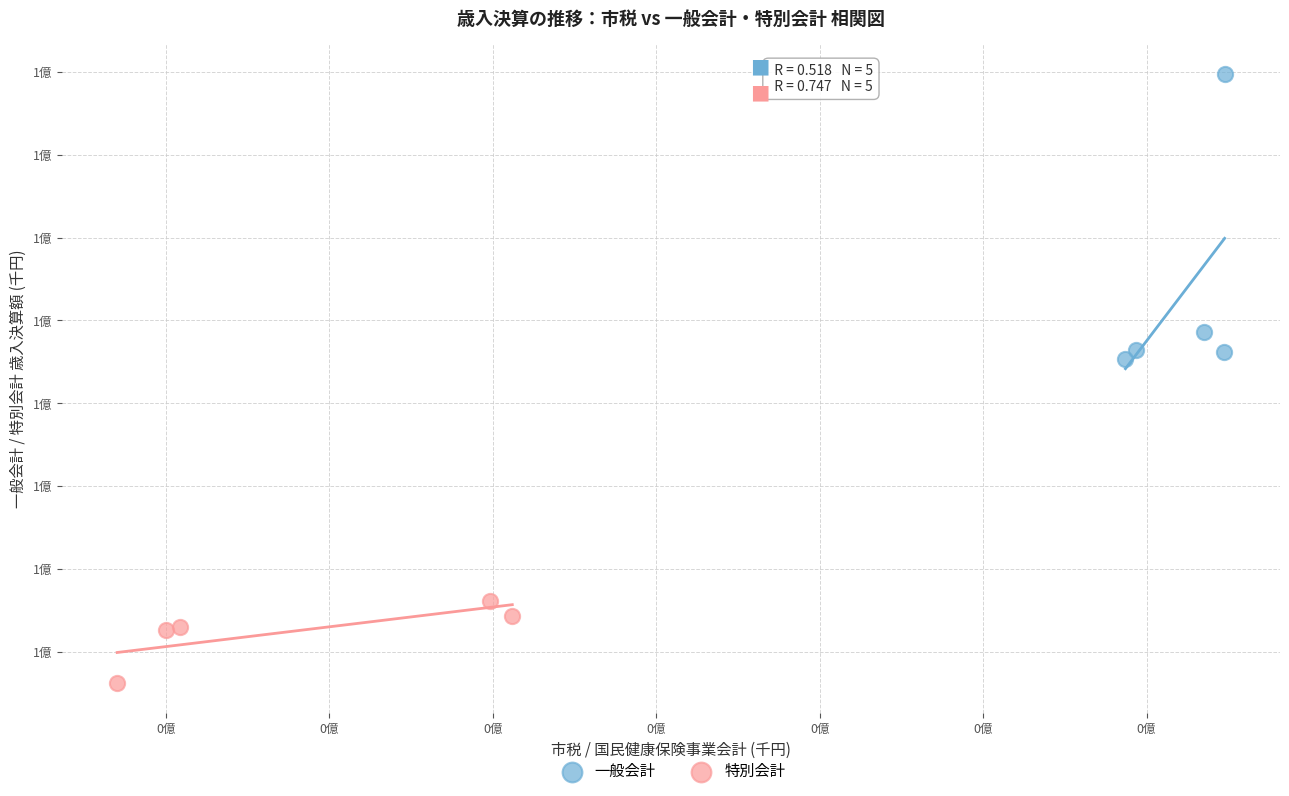

What are all the series names shown in the legend?

一般会計, 特別会計